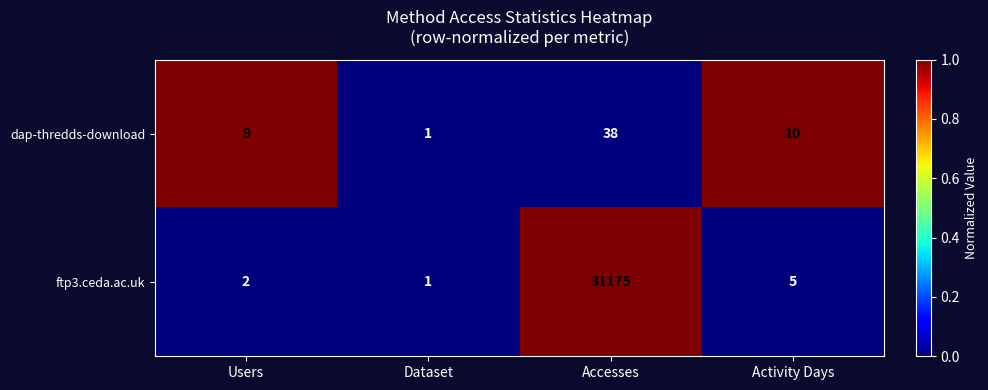

Where is dap-thredds-download nearest to the value 19?

Activity Days